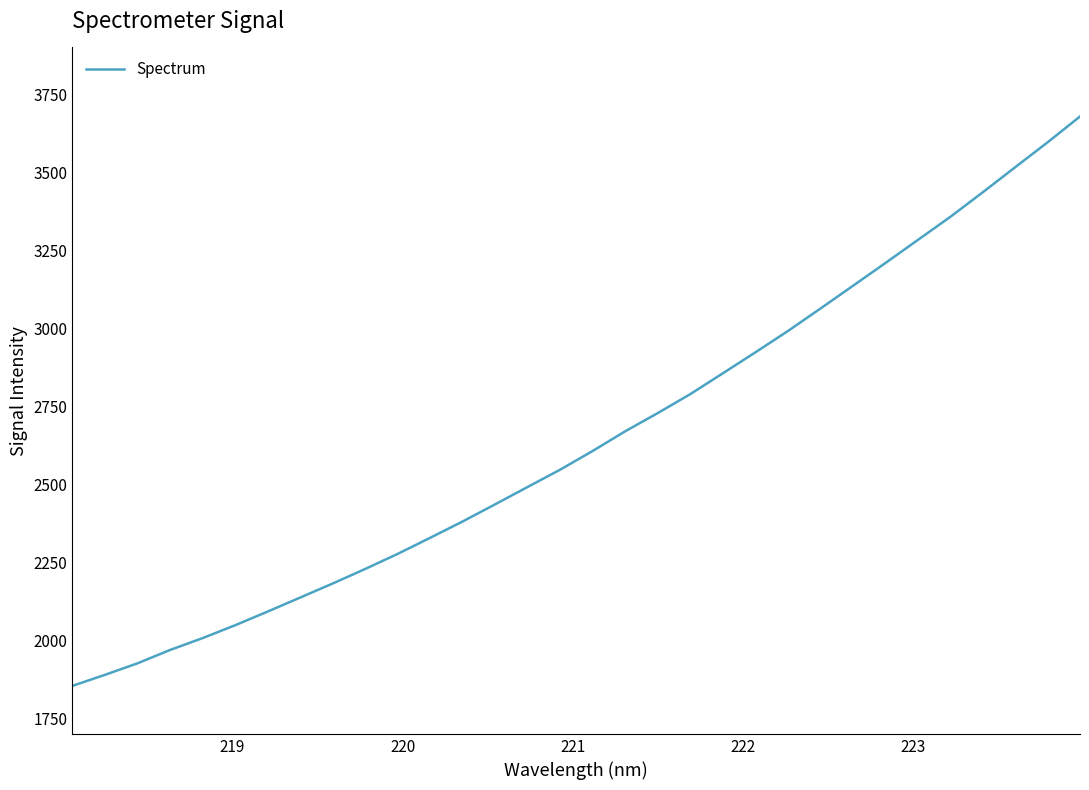

What is the maximum value shown in the chart?

3678.7